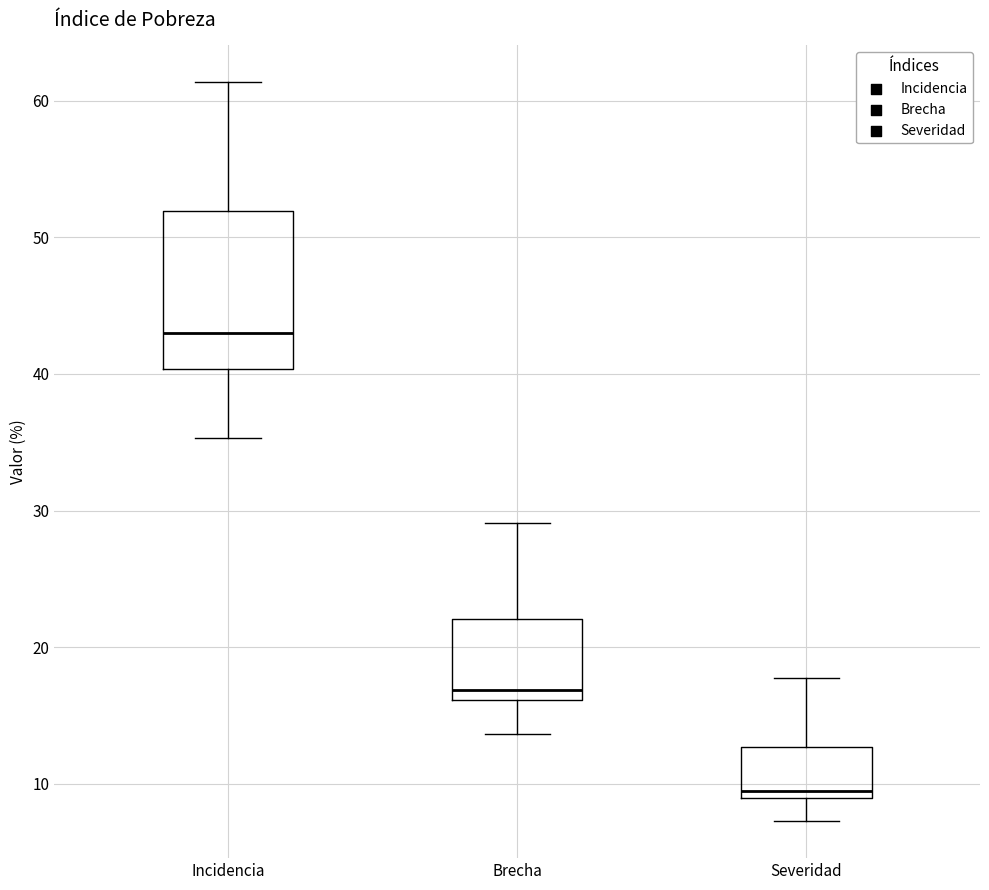

Where does the lower whisker of the box for Incidencia end on the y-axis? The values are not printed on the chart, so give them approximately, as read against the axis.

35